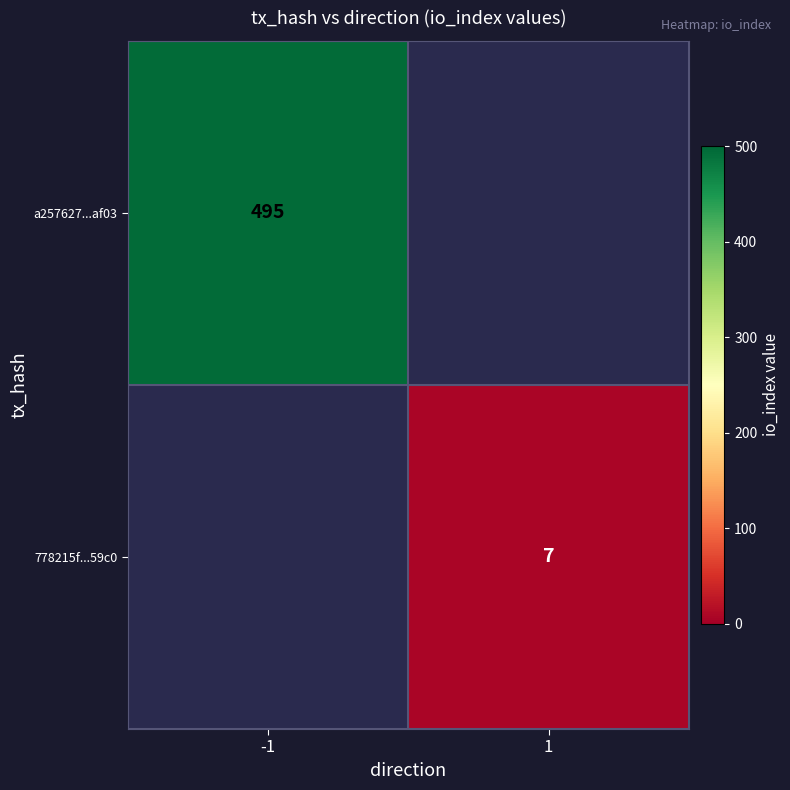

Which label corresponds to the smallest value in the chart?

1